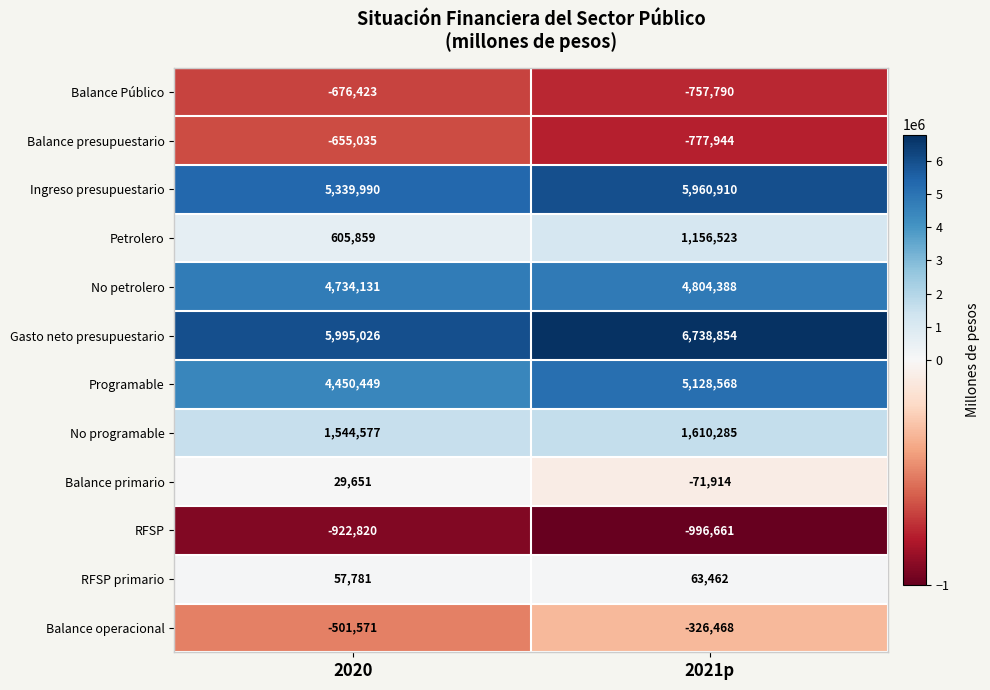

List the series in order of their peak value, highest first.

Gasto neto presupuestario, Ingreso presupuestario, Programable, No petrolero, No programable, Petrolero, RFSP primario, Balance primario, Balance operacional, Balance presupuestario, Balance Público, RFSP